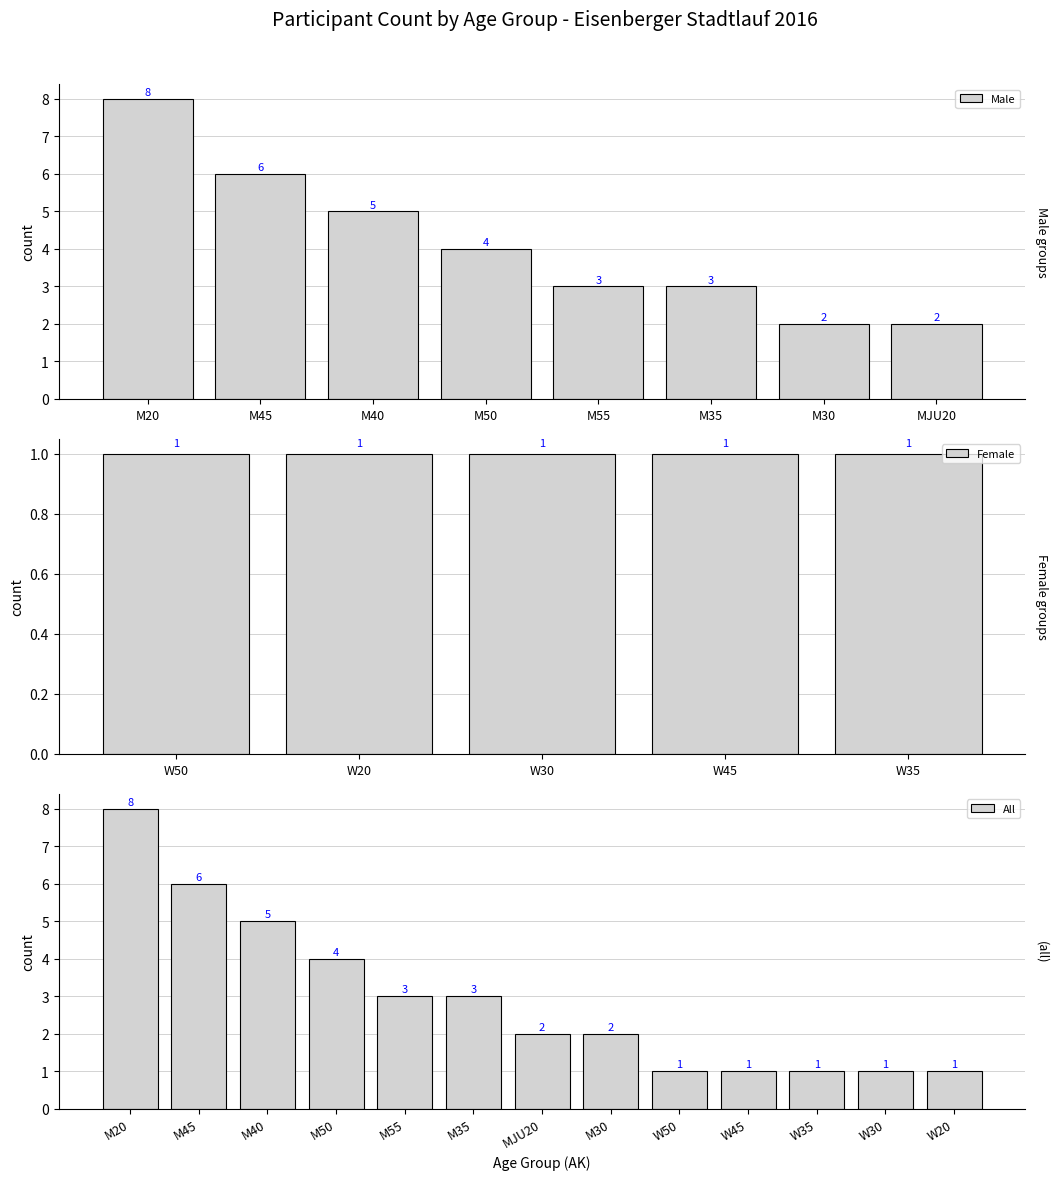

What is the greatest value displayed?

8